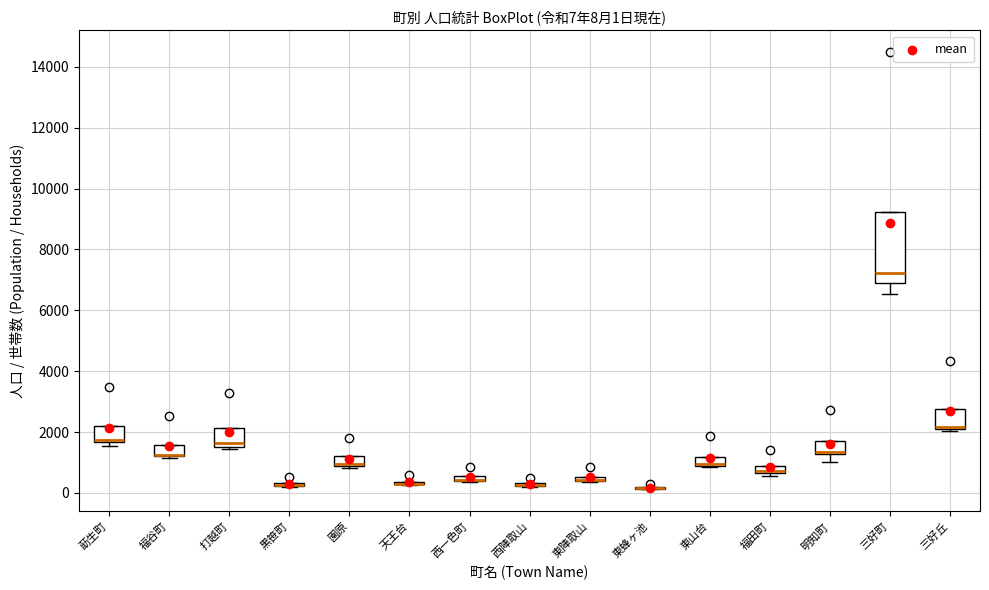

Which box is the tallest, from its lower edge to its upper edge?

三好町